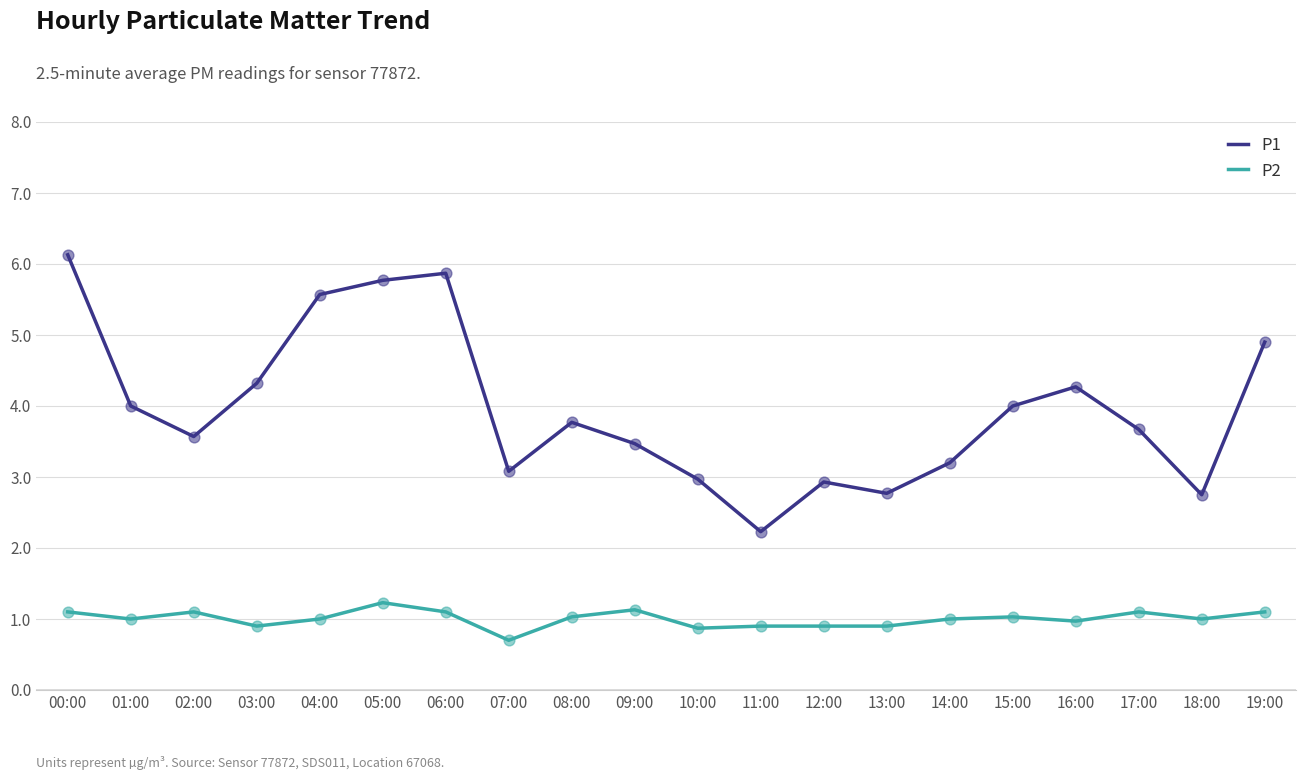

Which series changed the most between 07:00 and 19:00?

P1